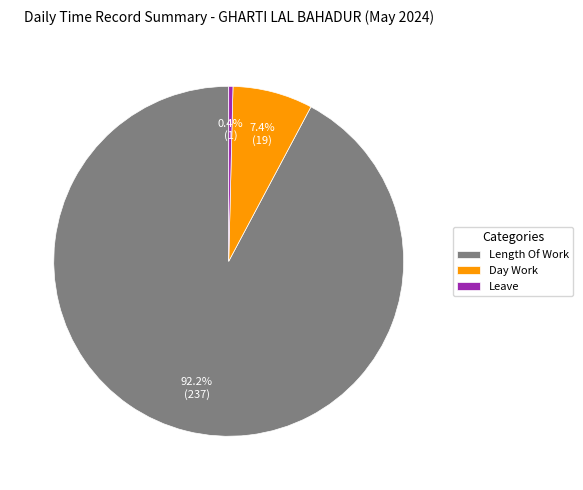

What is the smallest slice in the pie chart?

Leave